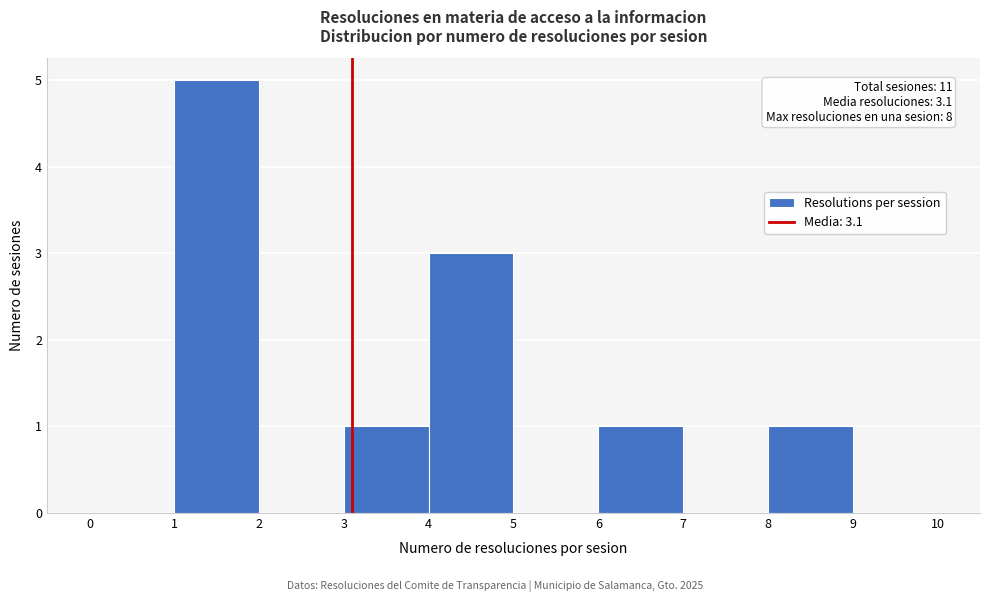

Which range on the x-axis has the tallest bar?

1 to 2